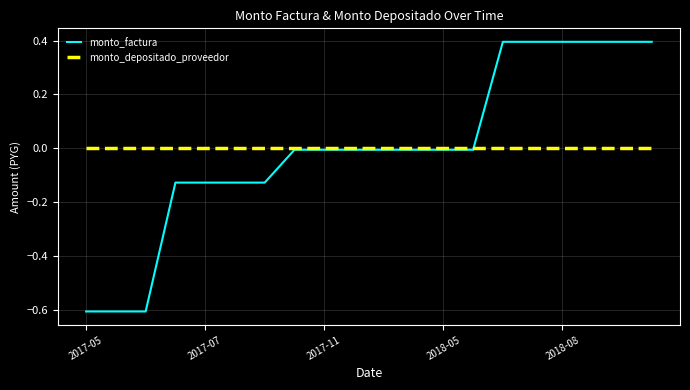

Rank the series by their maximum value, from highest to lowest.

monto_factura, monto_depositado_proveedor